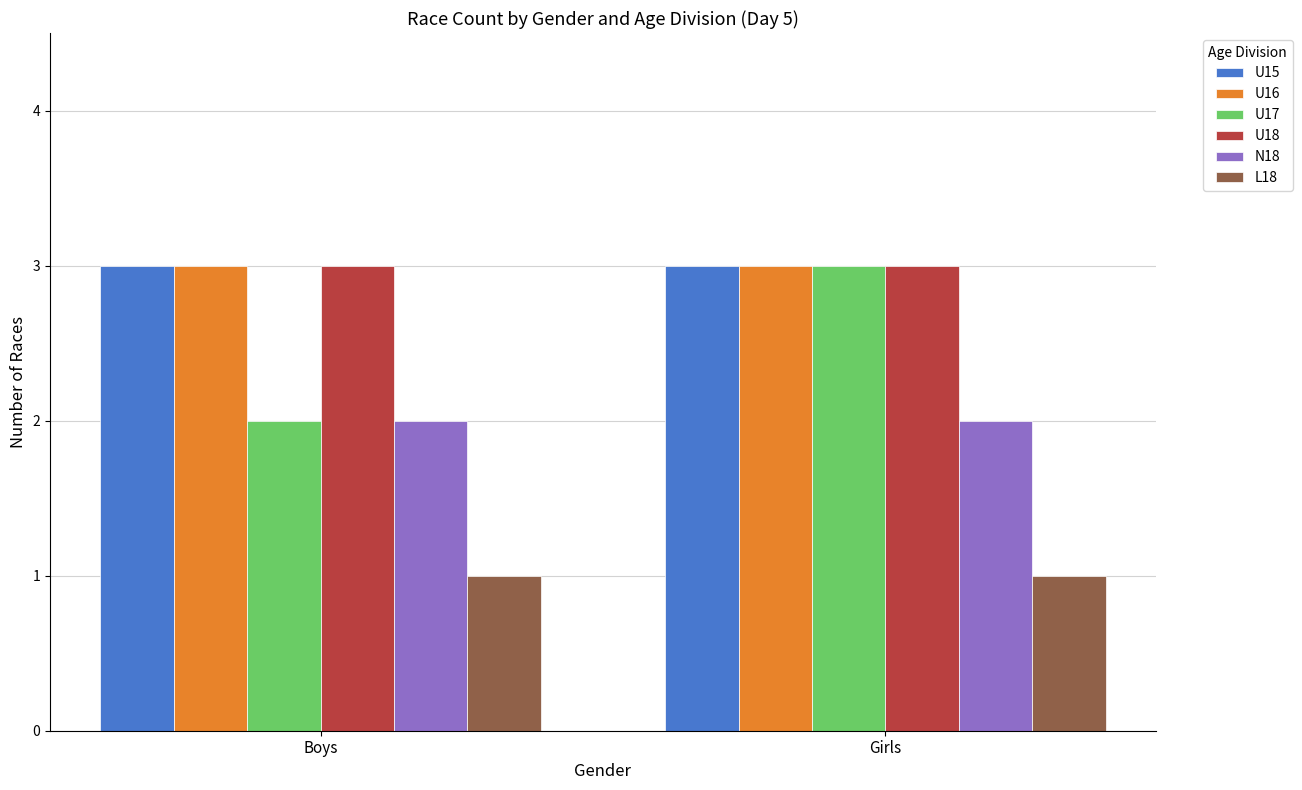

Read the U18 value at Girls.

3